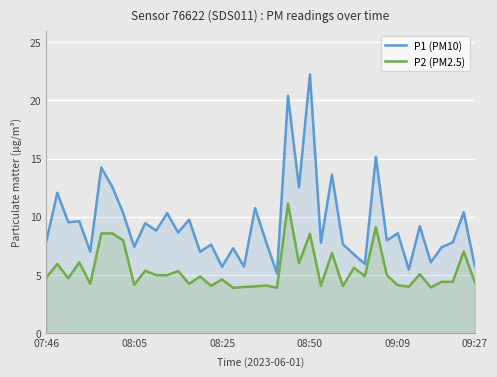

Is it true that P2 (PM2.5) equals 5.0 at 34?

True